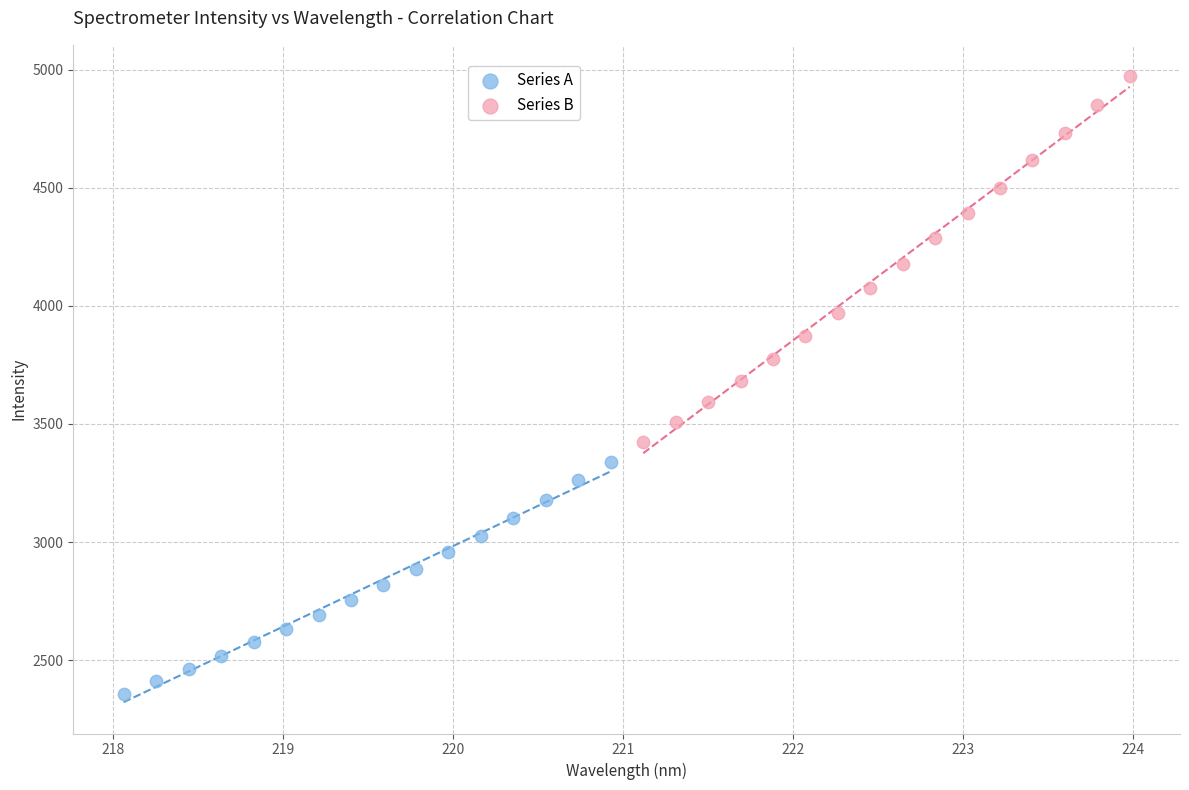

Which series contains the lowest Y value?

Series A